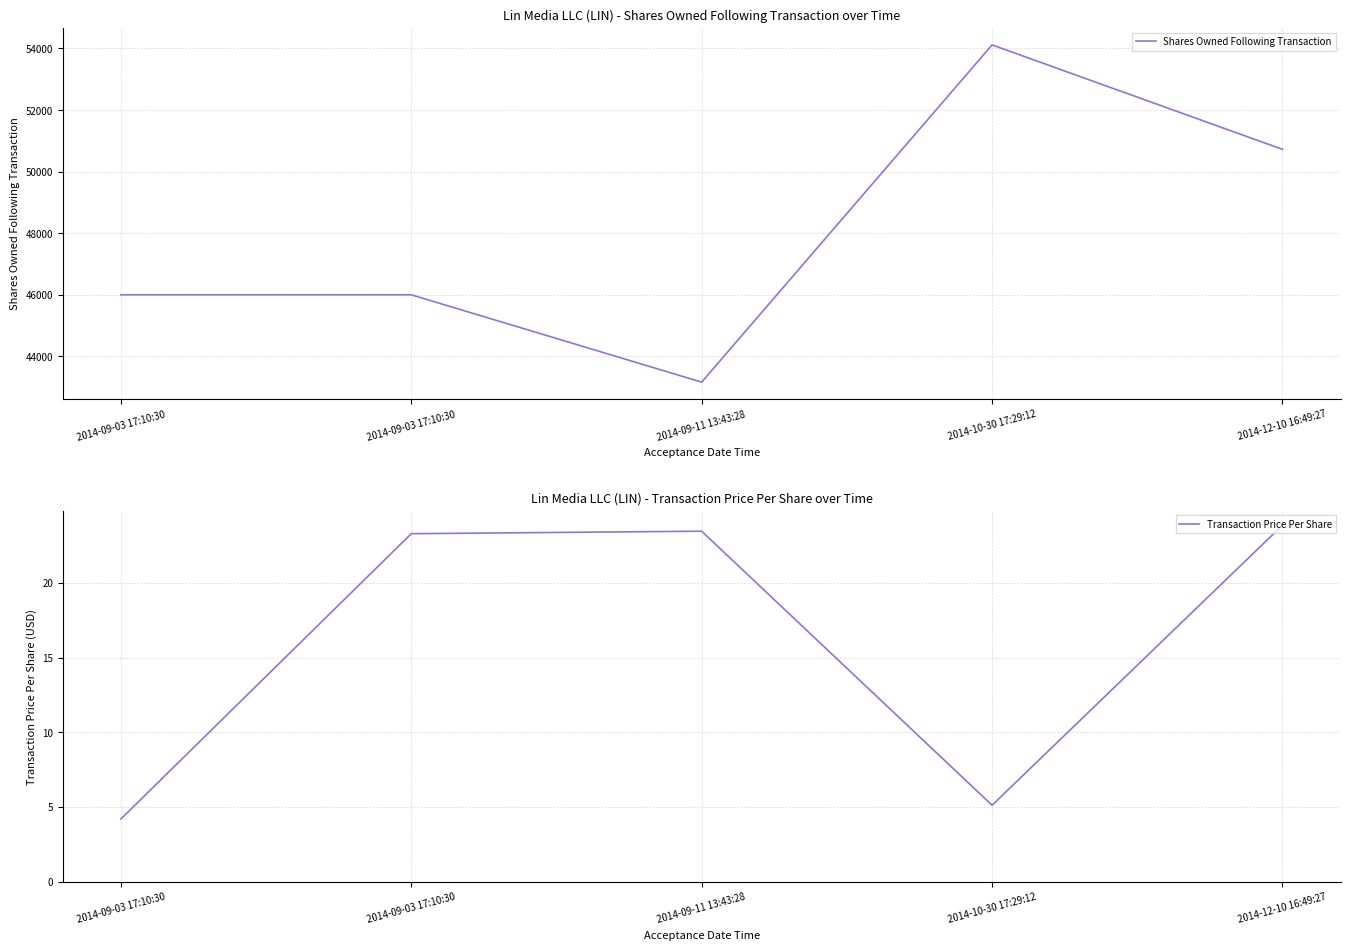

What is the sum of all Shares Owned Following Transaction values?

239992